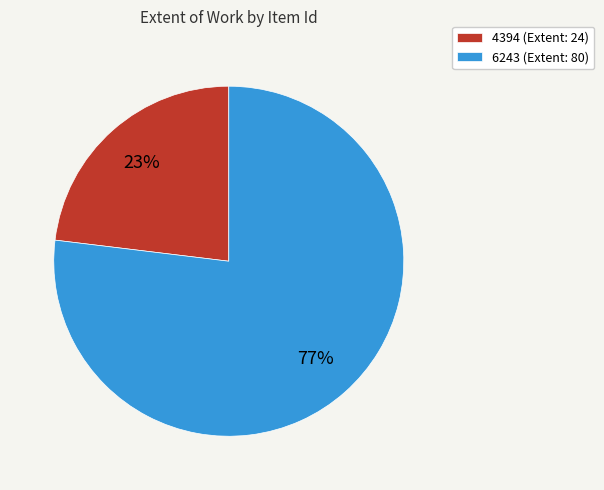

Which category has the biggest portion of the pie?

6243 (Extent: 80)